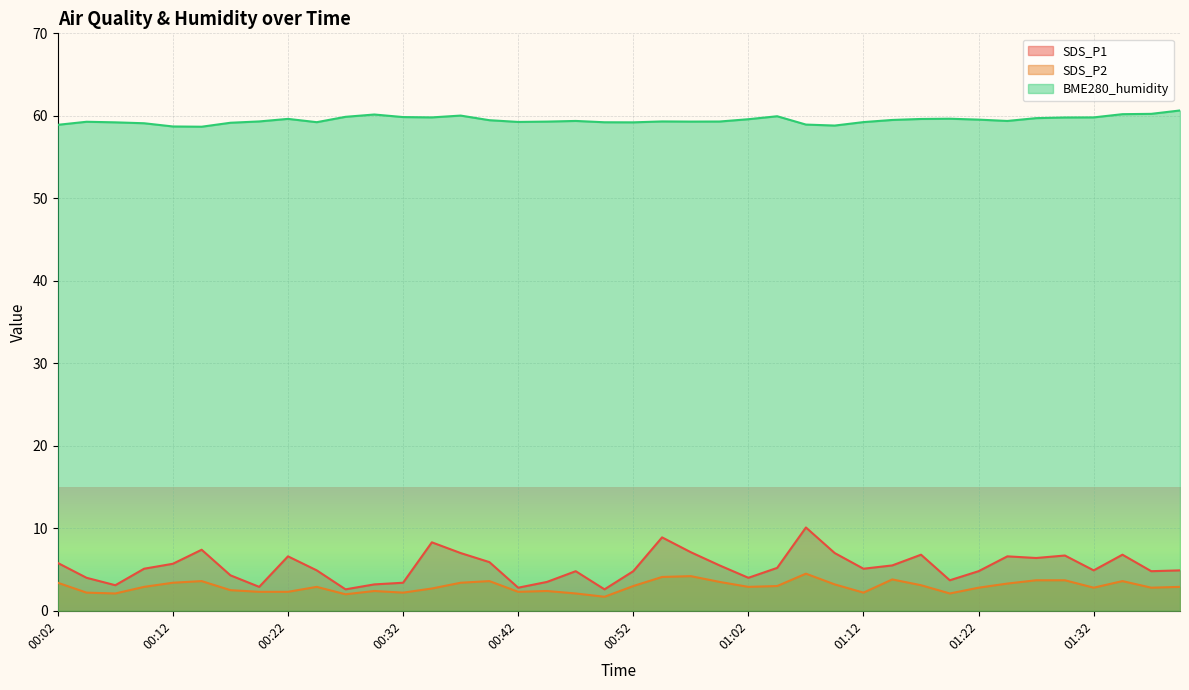

Which series has the largest range (max minus min)?

SDS_P1